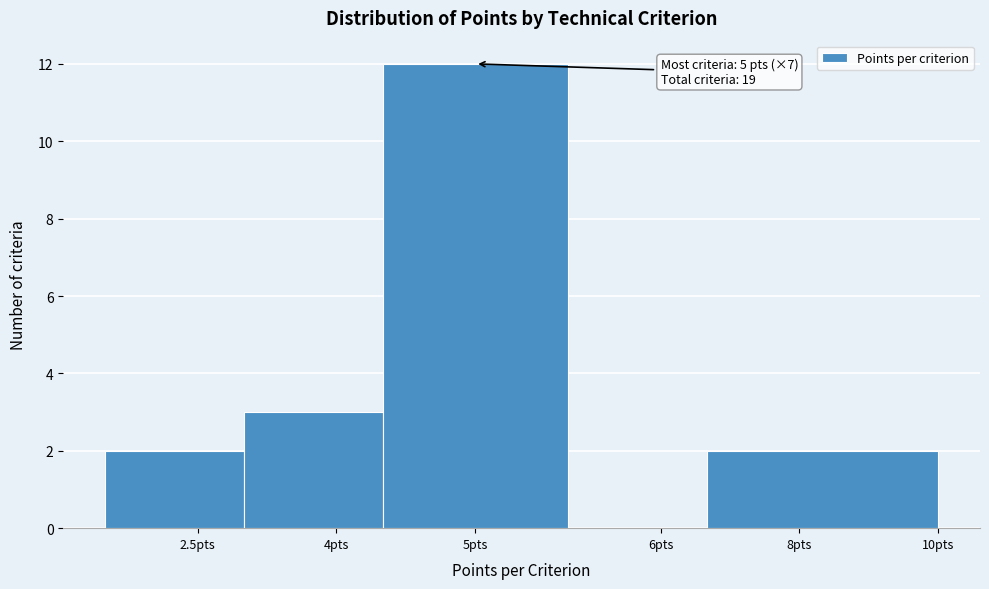

Reading left to right, list all the values displayed in this chart.

2.5pts=2	4pts=3	5pts=12	6pts=0	8pts=2